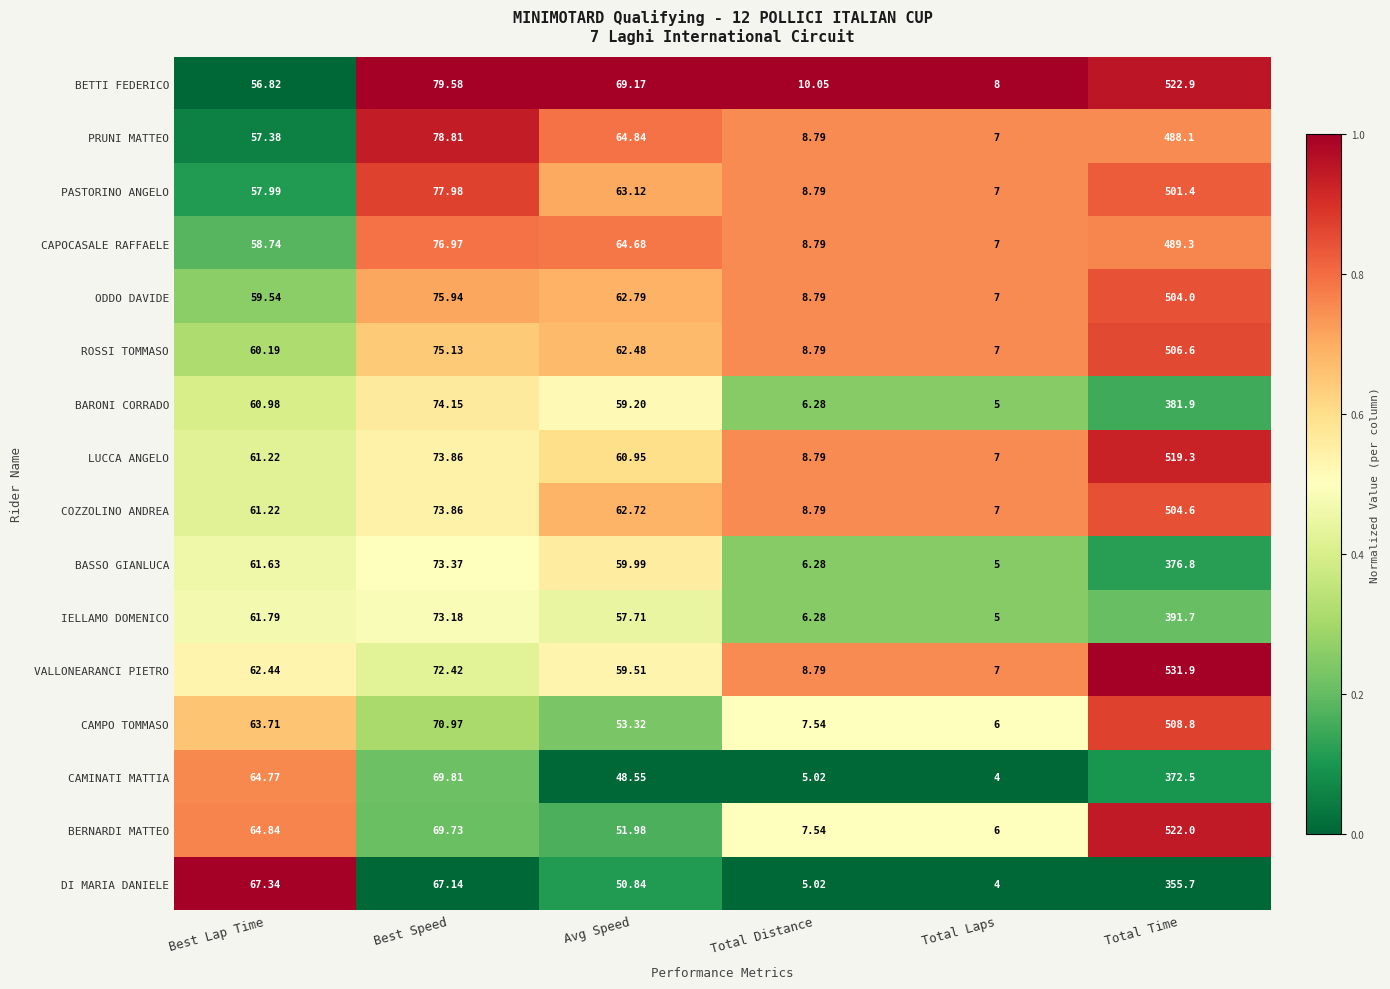

Where is LUCCA ANGELO nearest to the value 263?

Best Speed